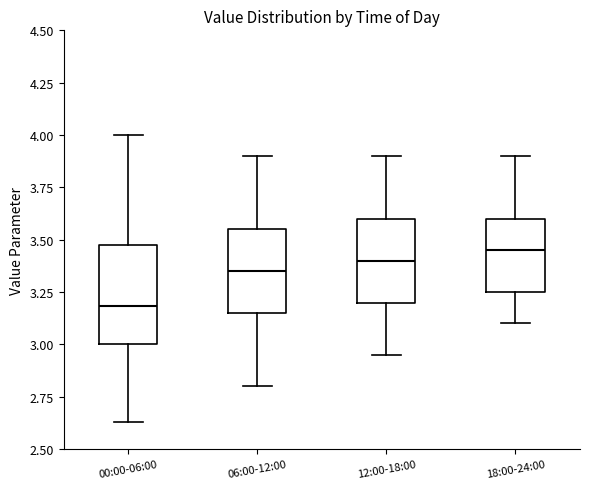

Where does the upper whisker of the box for 12:00-18:00 end on the y-axis? The values are not printed on the chart, so give them approximately, as read against the axis.

3.90